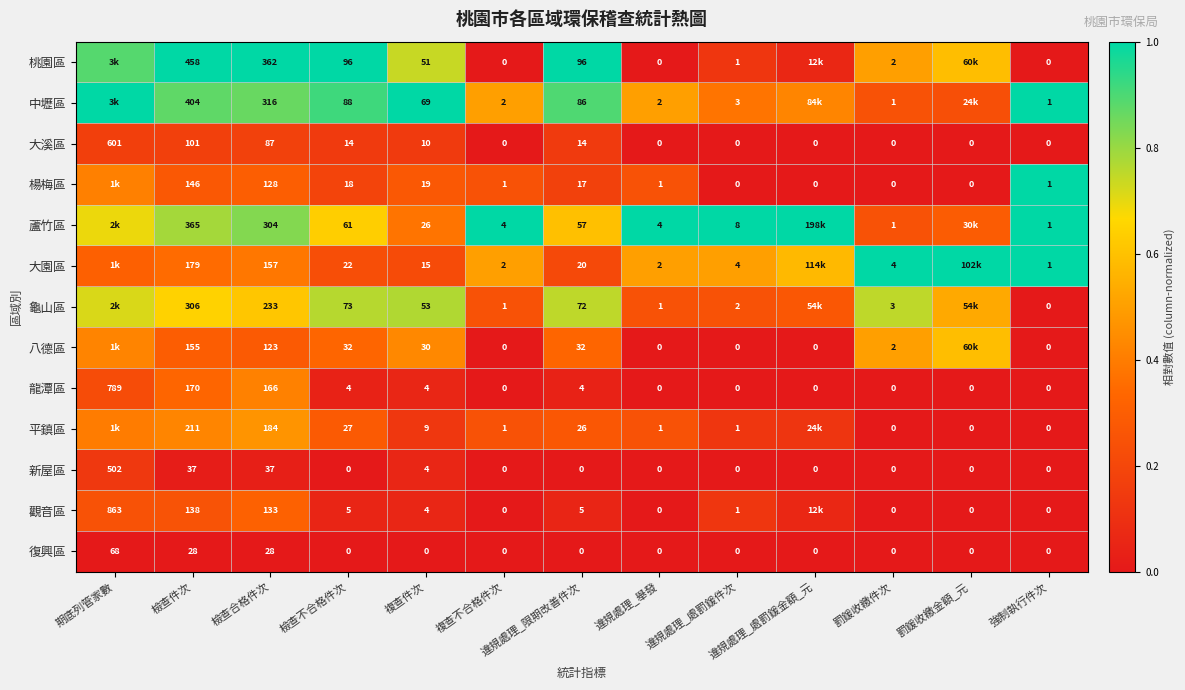

Between 檢查不合格件次 and 複查不合格件次, which series saw the biggest shift?

桃園區